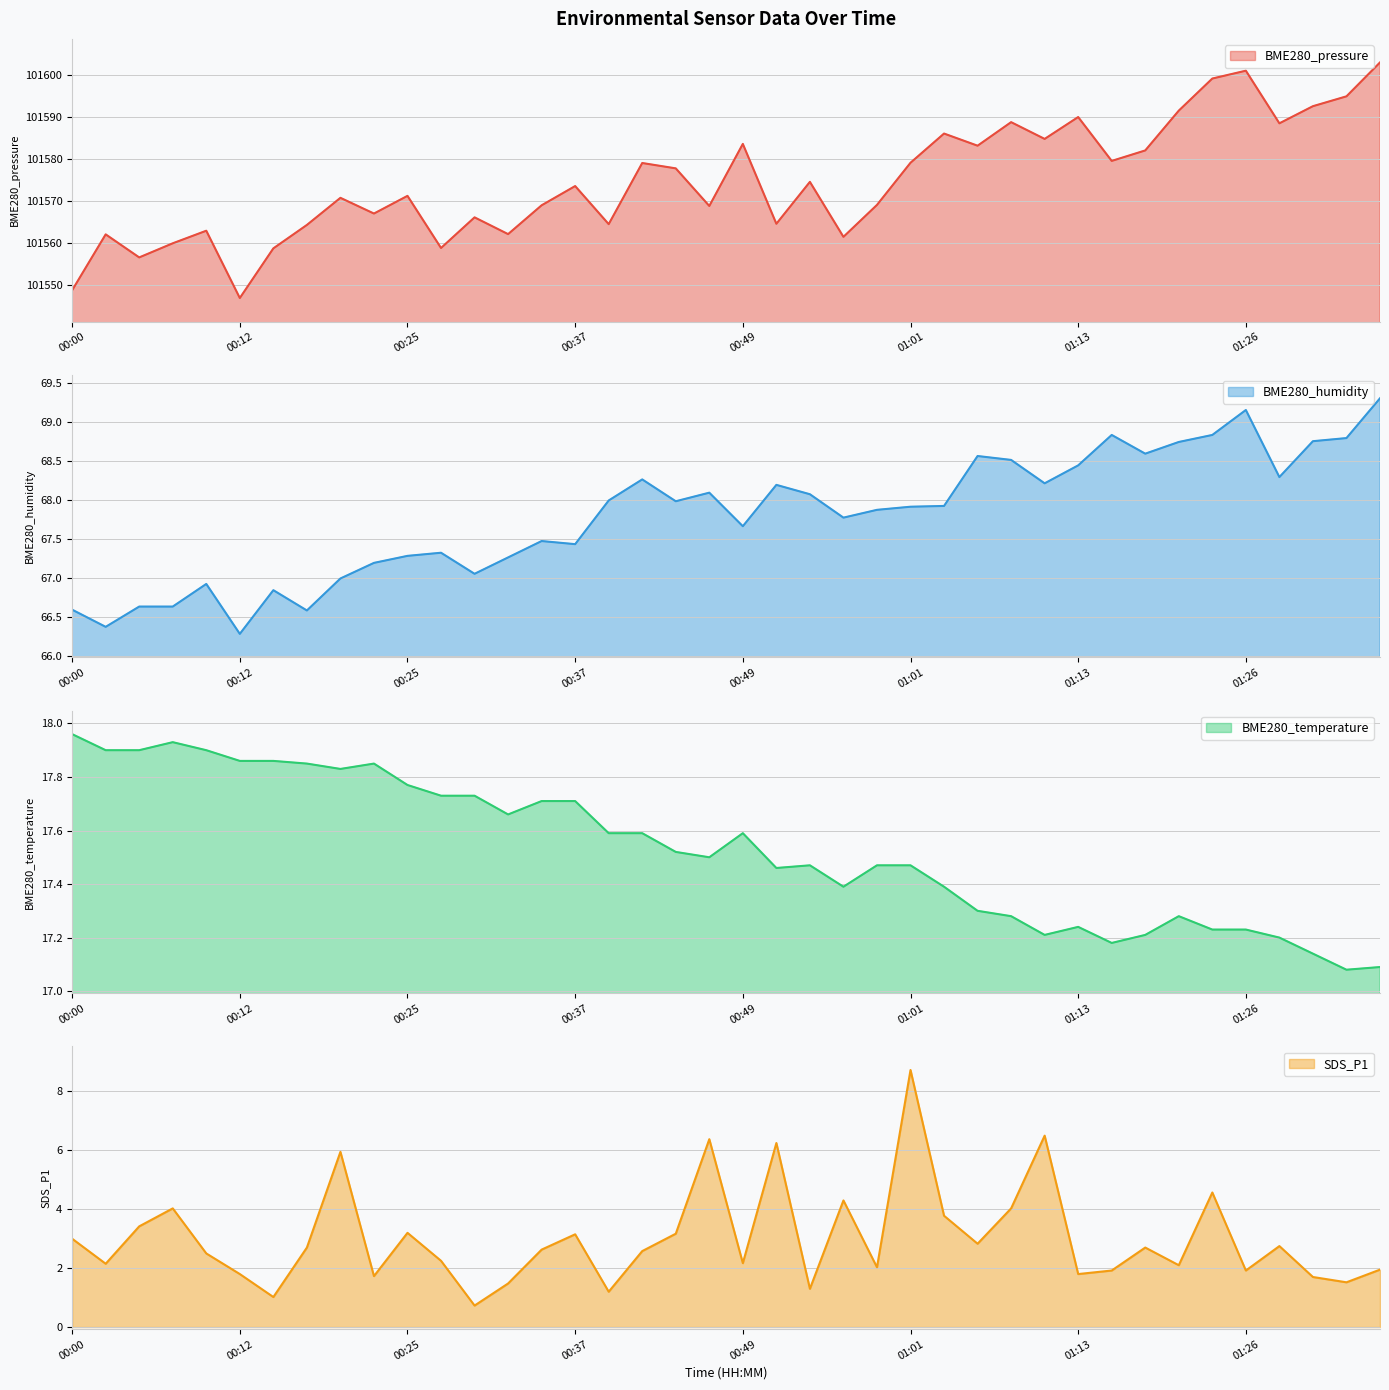

What is the label of the 30th point from the right?

00:25